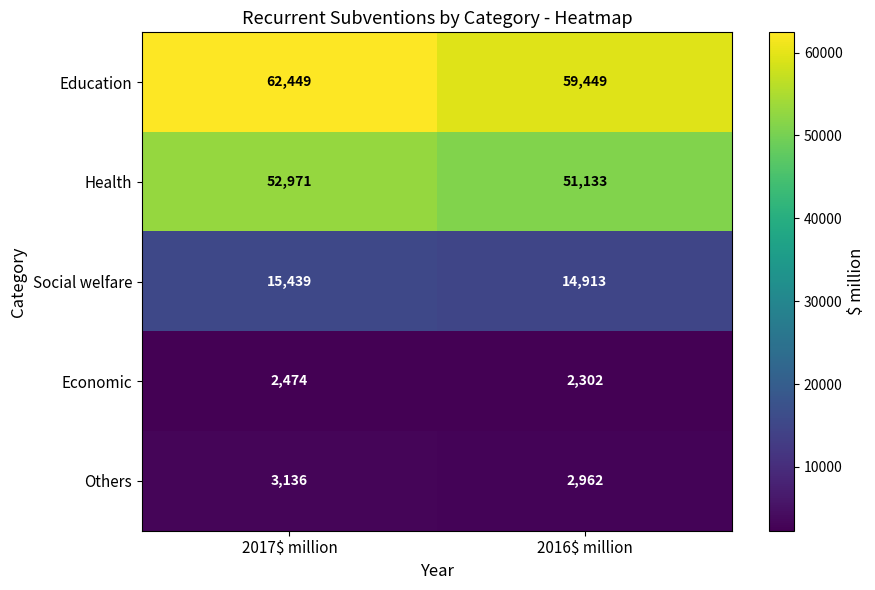

What is the maximum value shown in the chart?

62449